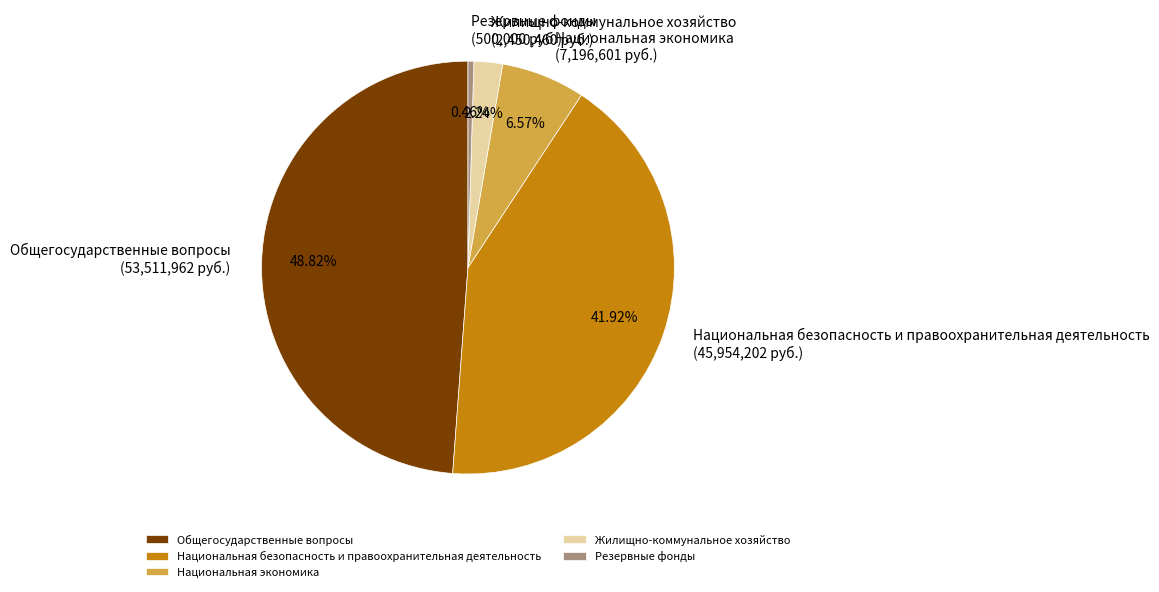

Is there any slice that represents more than half of the pie?

No